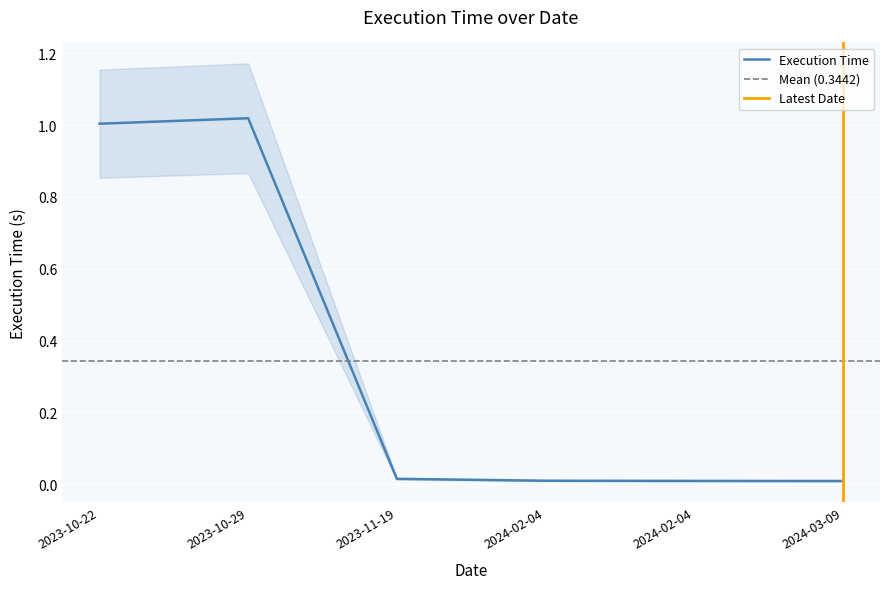

Rank the categories by value from lowest to highest.

2024-03-09, 2024-02-04, 2024-02-04, 2023-11-19, 2023-10-22, 2023-10-29